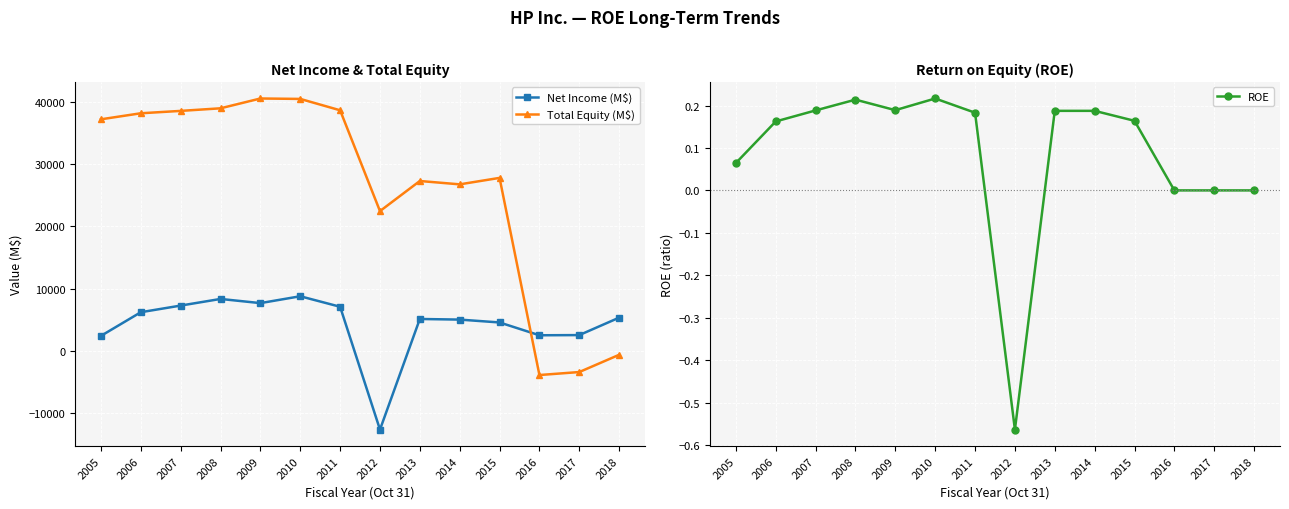

Reading left to right, list all the values displayed in this chart.

Net Income (M$): 2005=2398.0	2006=6198.0	2007=7264.0	2008=8329.0	2009=7660.0	2010=8761.0	2011=7074.0	2012=-12650.0	2013=5113.0	2014=5013.0	2015=4554.0	2016=2496.0	2017=2526.0	2018=5327.0
Total Equity (M$): 2005=37176.0	2006=38144.0	2007=38526.0	2008=38942.0	2009=40517.0	2010=40449.0	2011=38625.0	2012=22436.0	2013=27269.0	2014=26731.0	2015=27768.0	2016=-3889.0	2017=-3408.0	2018=-639.0
ROE: 2005=0.1	2006=0.2	2007=0.2	2008=0.2	2009=0.2	2010=0.2	2011=0.2	2012=-0.6	2013=0.2	2014=0.2	2015=0.2	2016=0.0	2017=0.0	2018=0.0